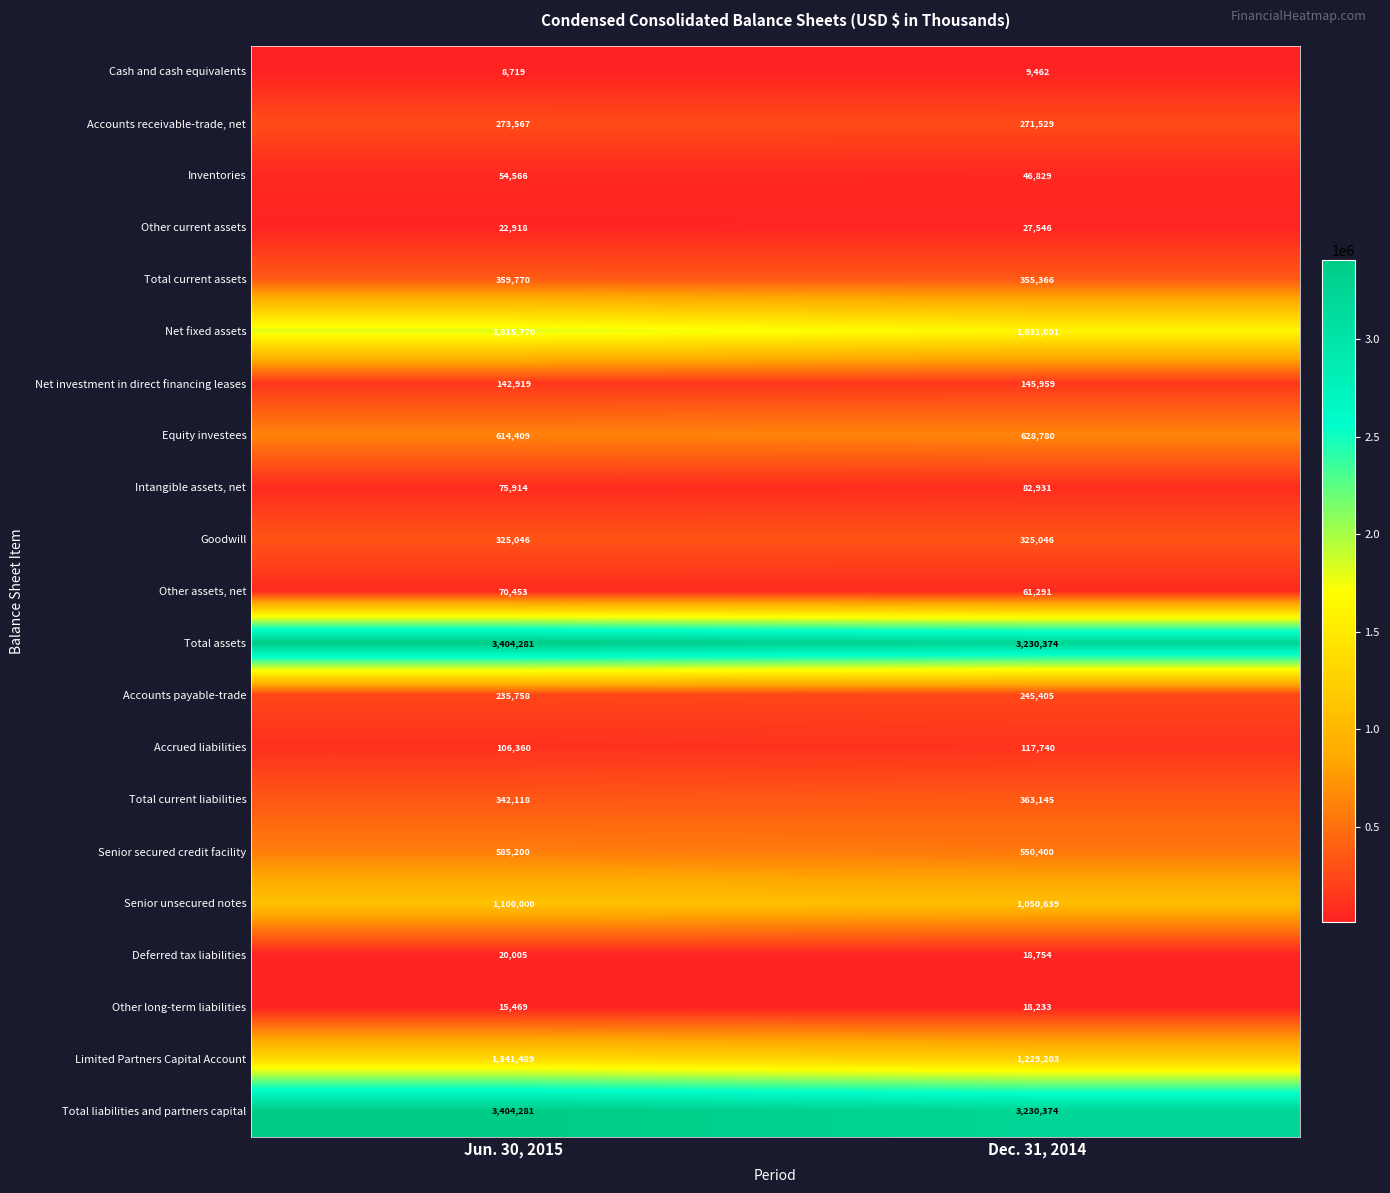

Is it true that Net fixed assets equals 984296 at Dec. 31, 2014?

False